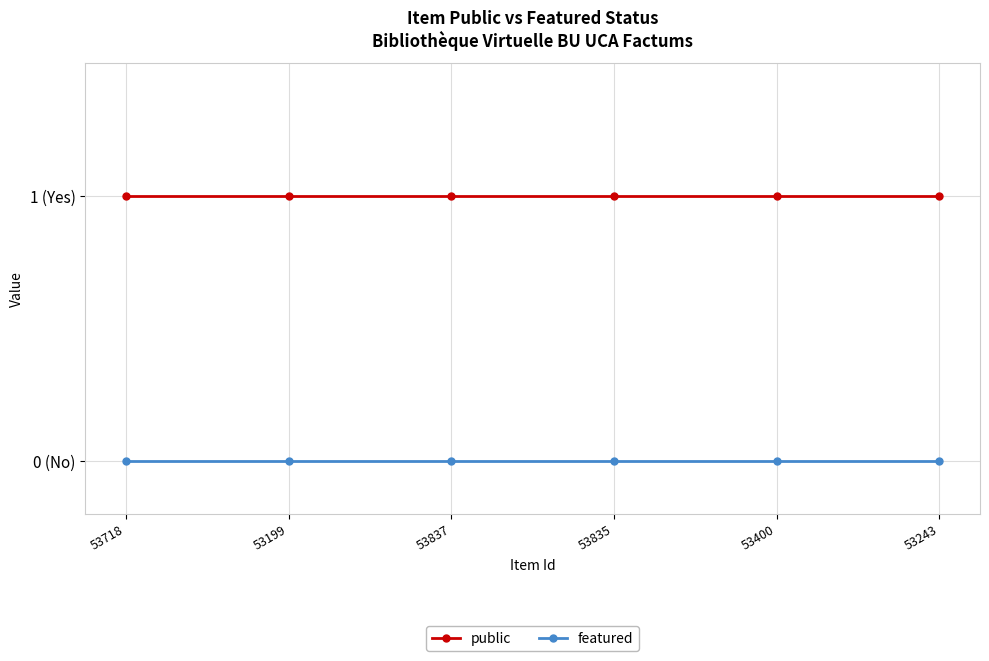

Rank the categories by featured value from highest to lowest.

53718, 53199, 53837, 53835, 53400, 53243